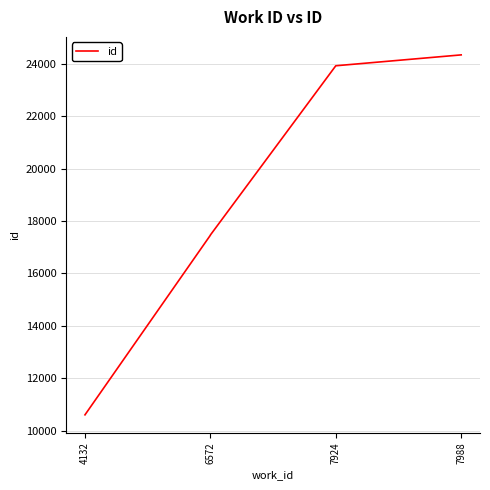

Does the chart have visible grid lines?

Yes